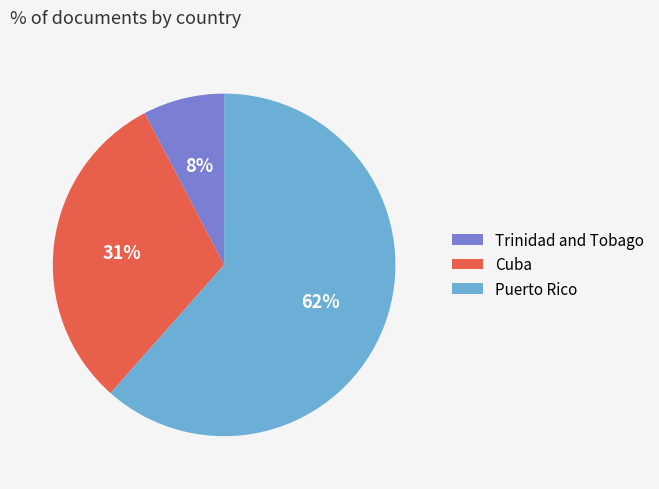

Between Puerto Rico and Trinidad and Tobago, which is larger?

Puerto Rico